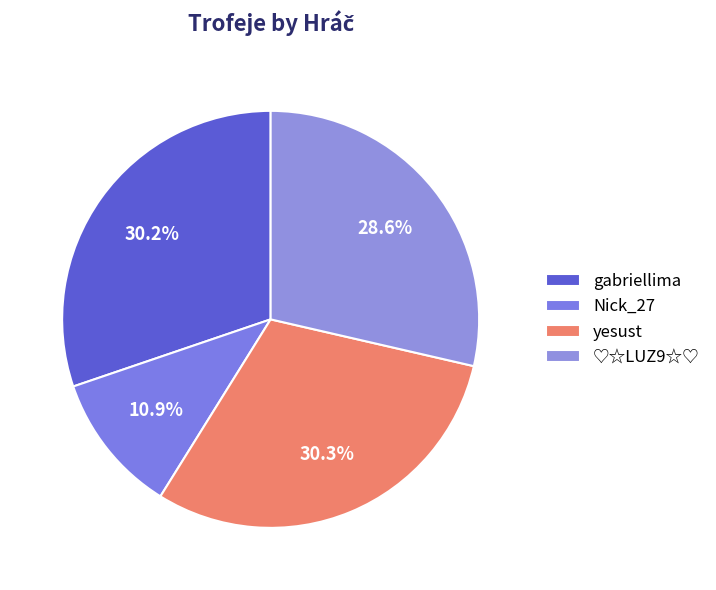

Which category has the smallest portion of the pie?

Nick_27